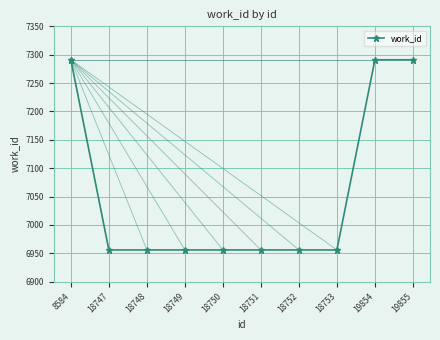

What is the sum of the values at 18748 and 8584?

14247